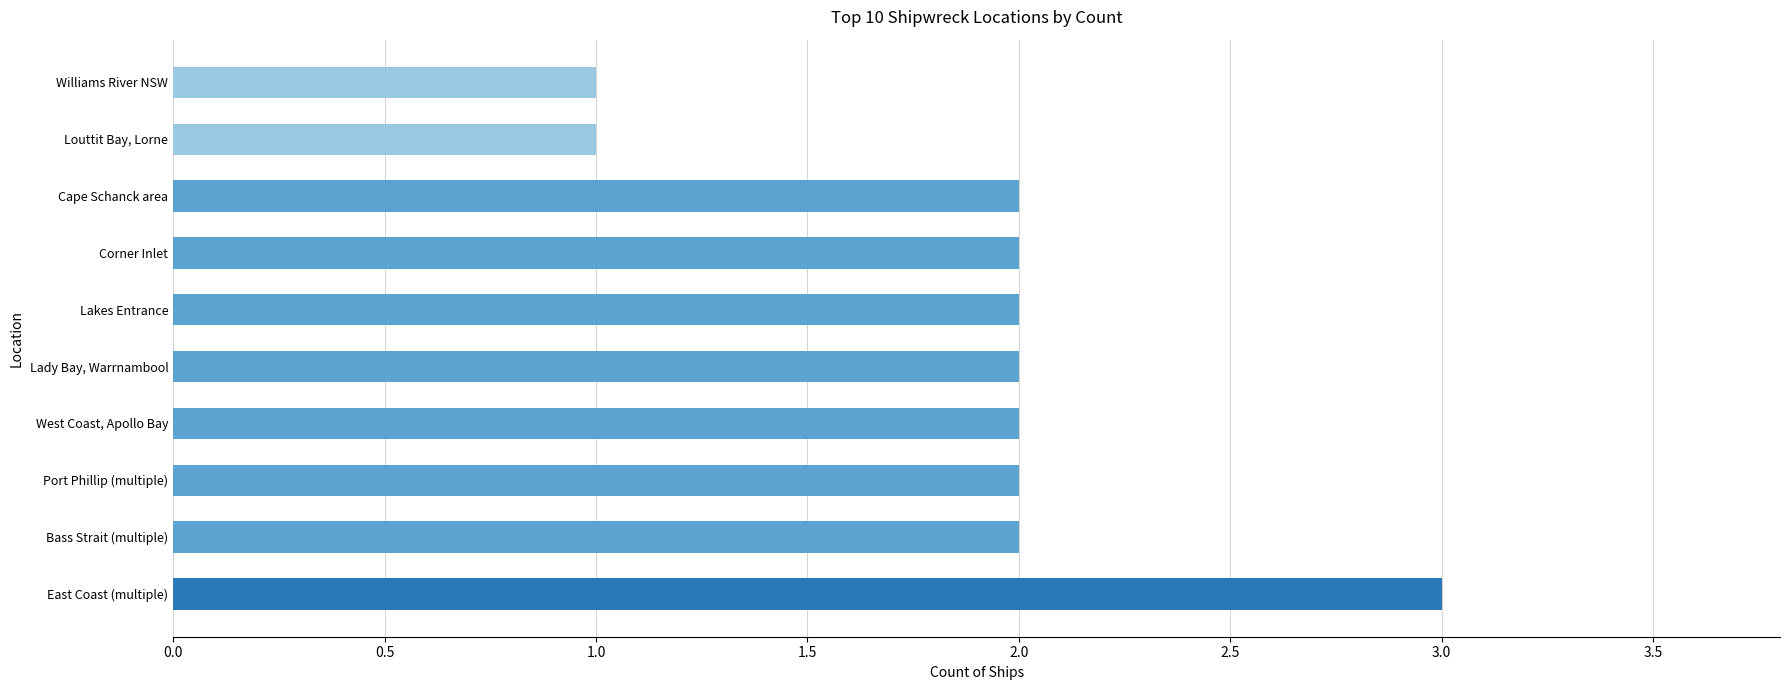

What is the greatest value displayed?

3